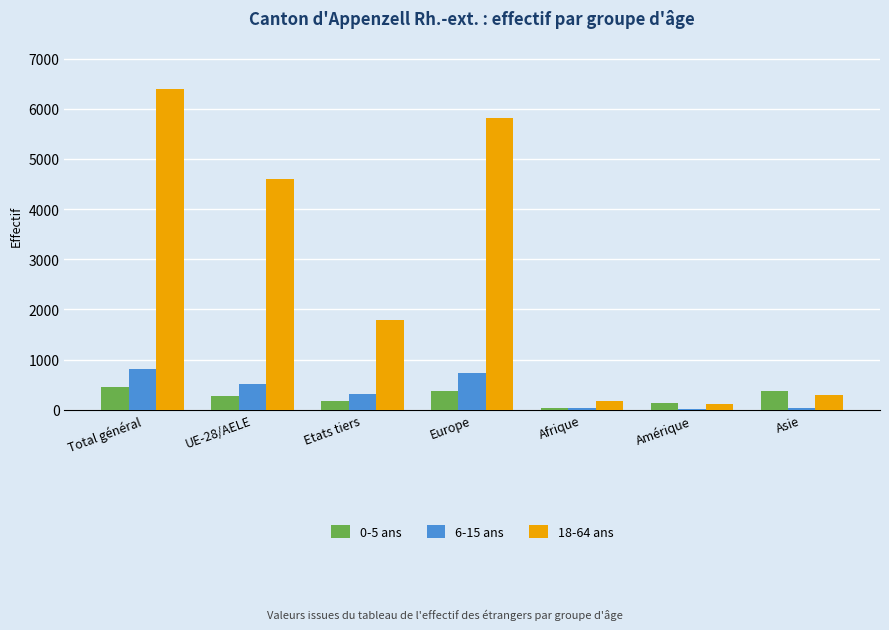

Are the bars grouped side by side (vs. stacked)?

Yes